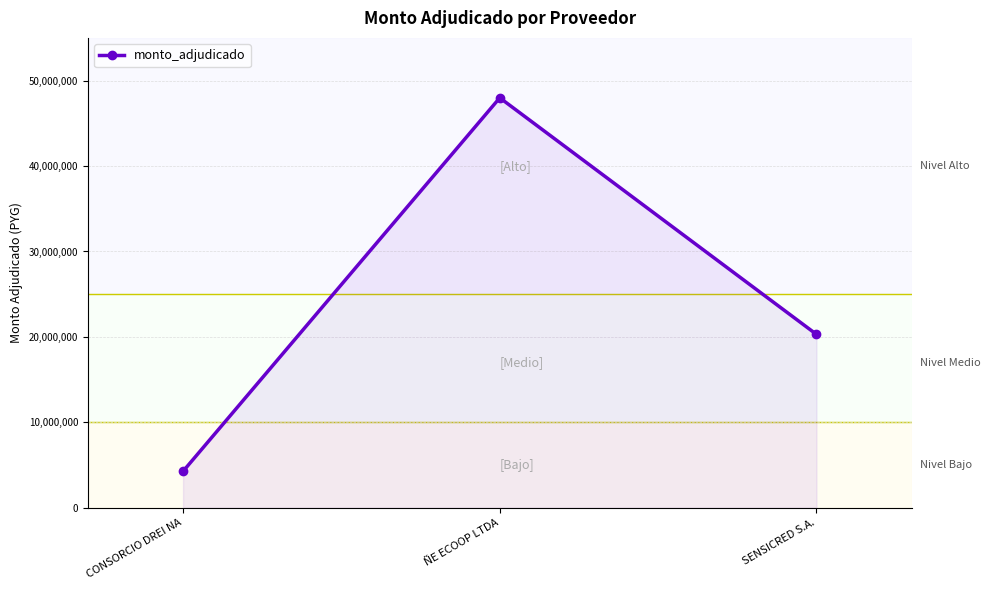

What is the greatest value displayed?

47985850